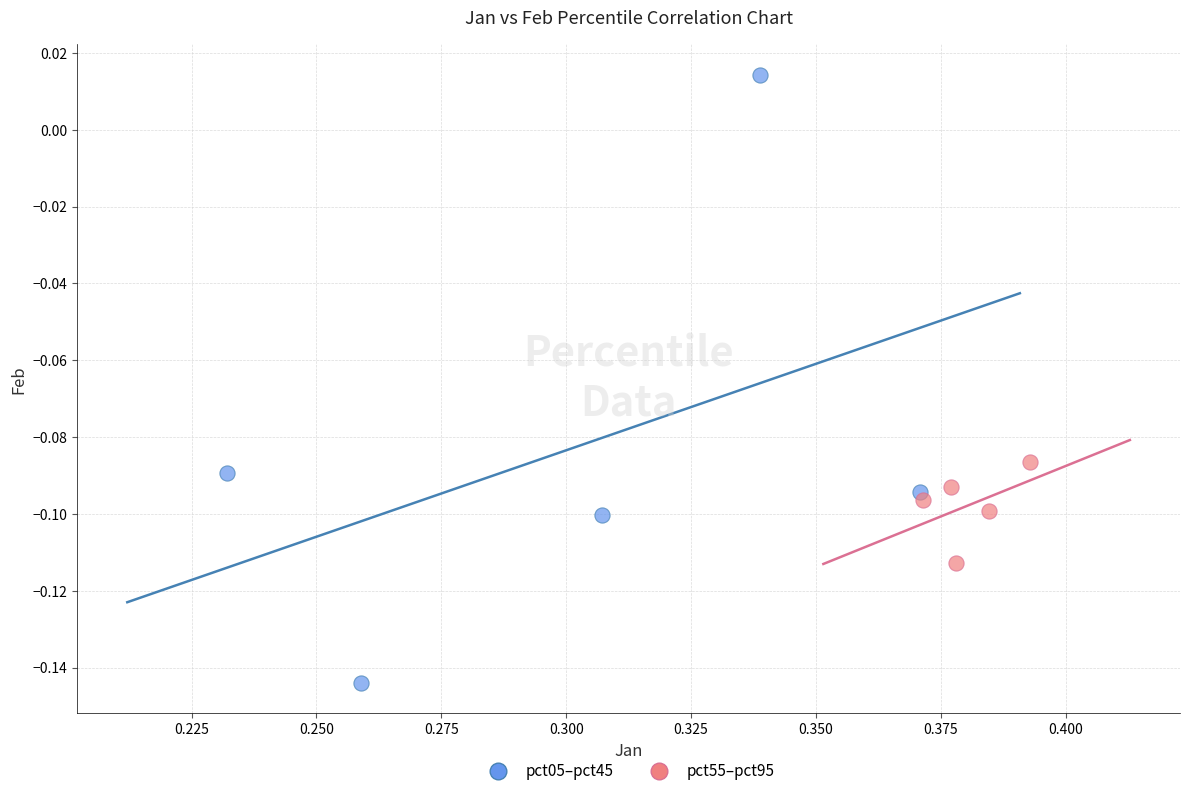

Which series contains the lowest Y value?

pct05–pct45